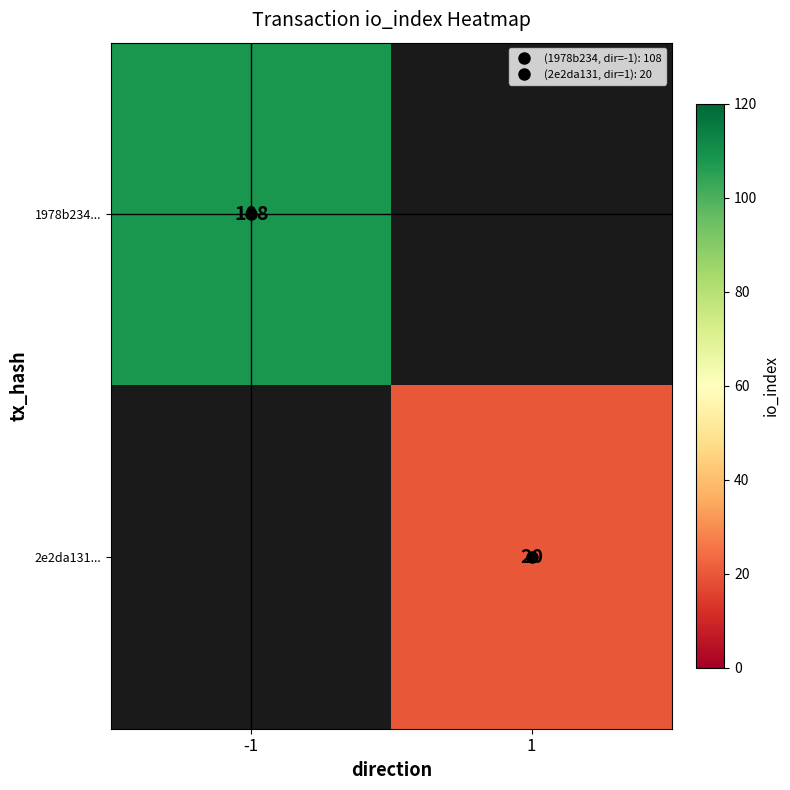

The 2e2da131... series shows 32.2 at 1. True or false?

False